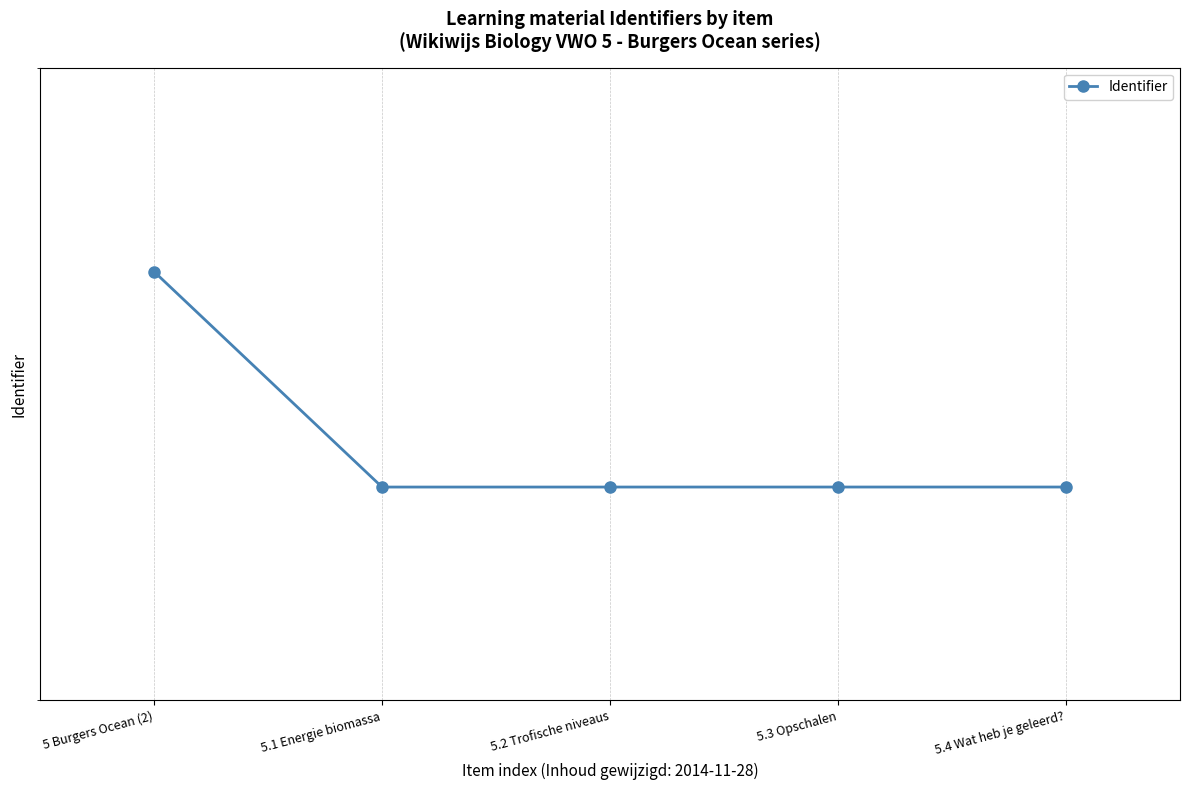

Reading left to right, transcribe all the data shown in this chart.

866466	832413	832414	832416	832417